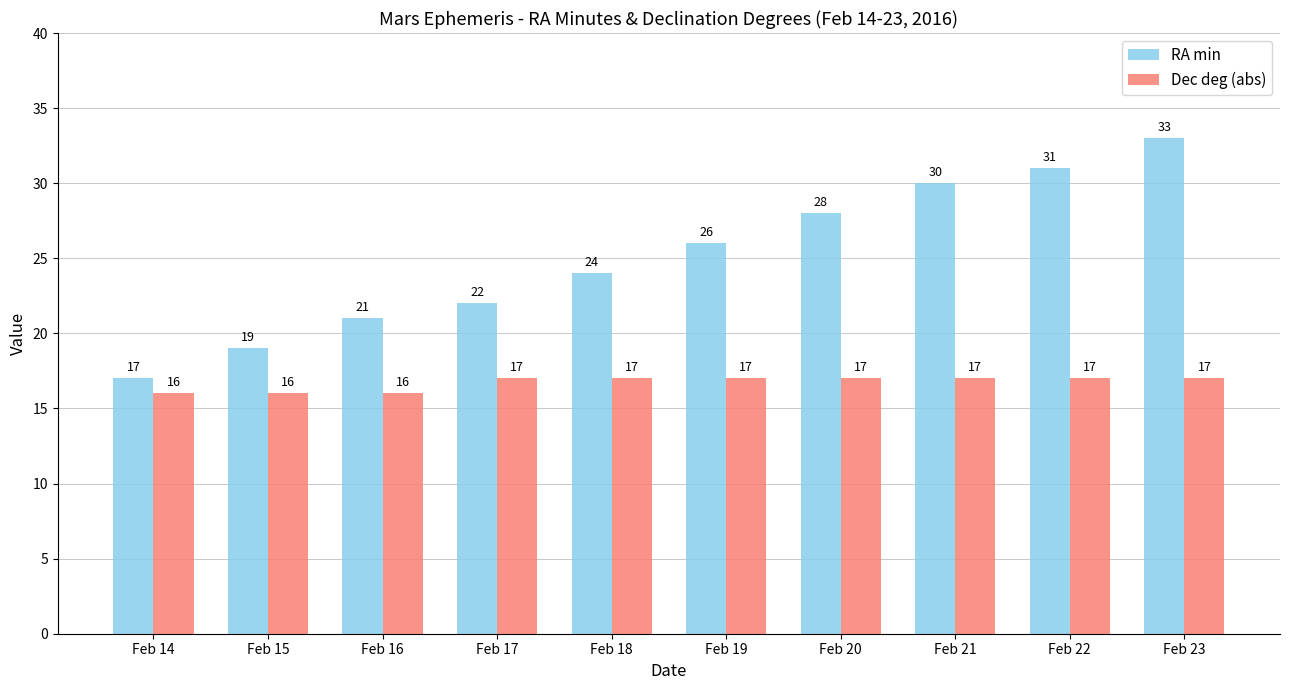

Which series has the largest range (max minus min)?

RA min